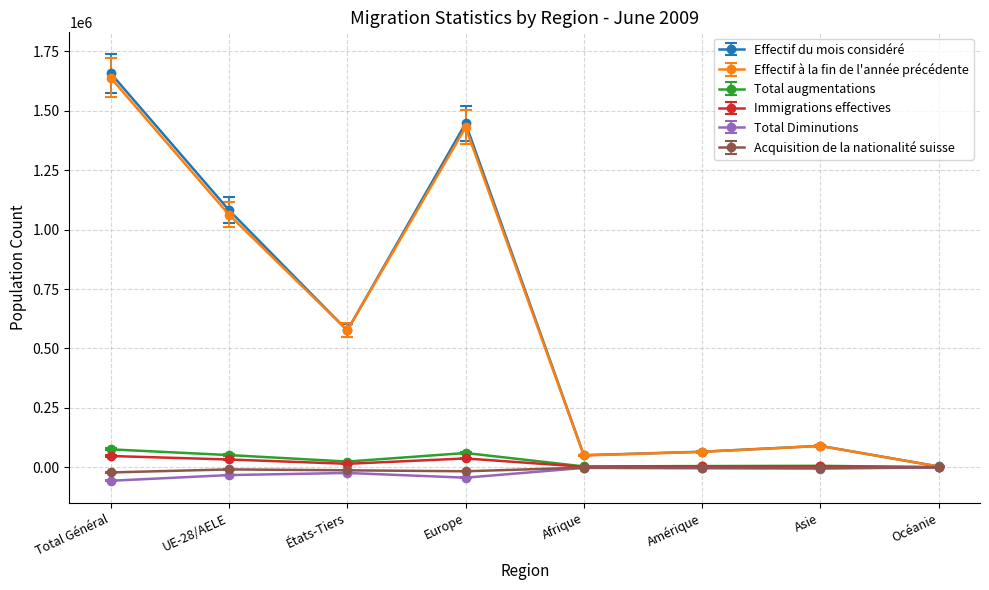

What is the maximum value for Total augmentations?

75399